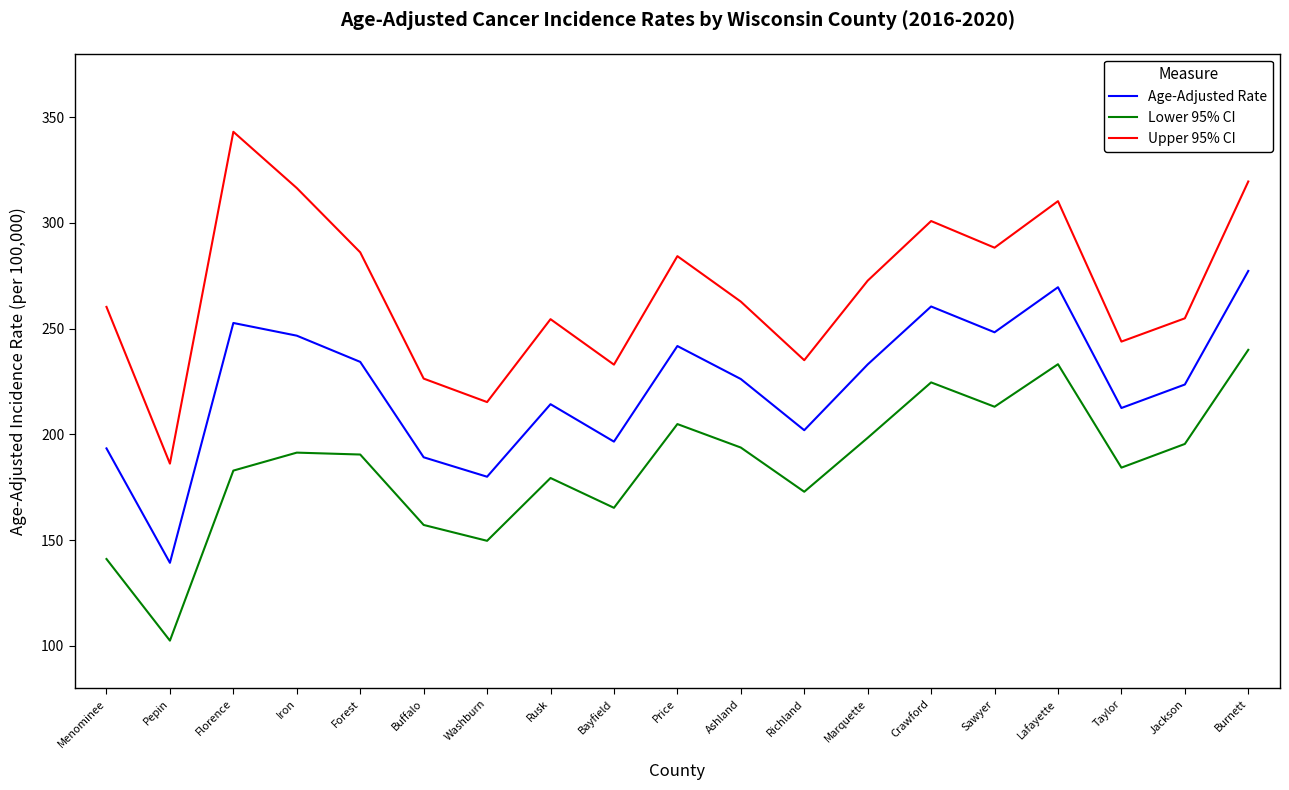

Between Price and Taylor, which series saw the biggest shift?

Upper 95% CI